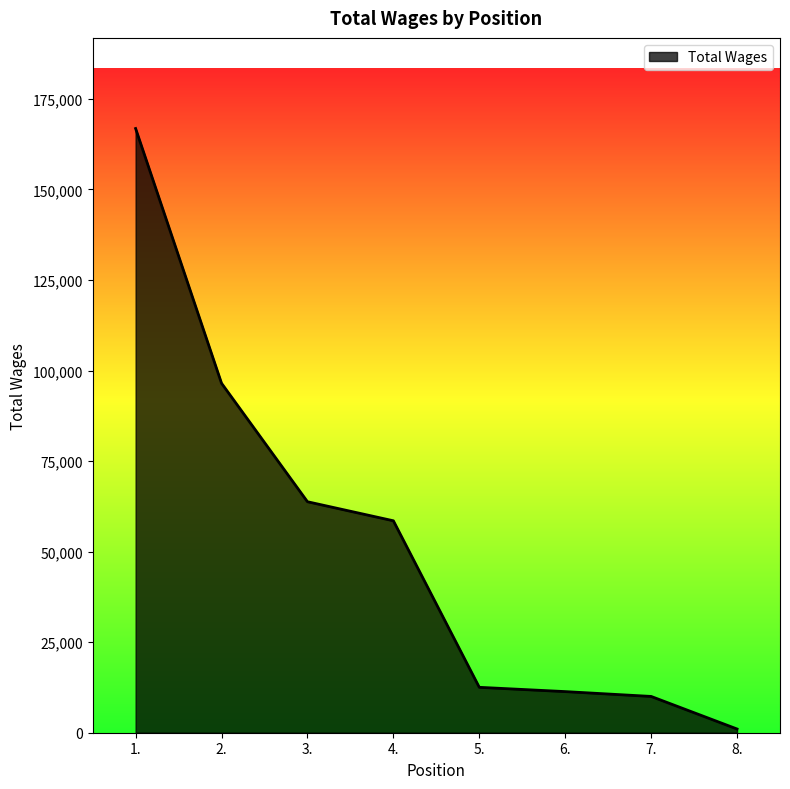

At which label is the value closest to 83934?

2.